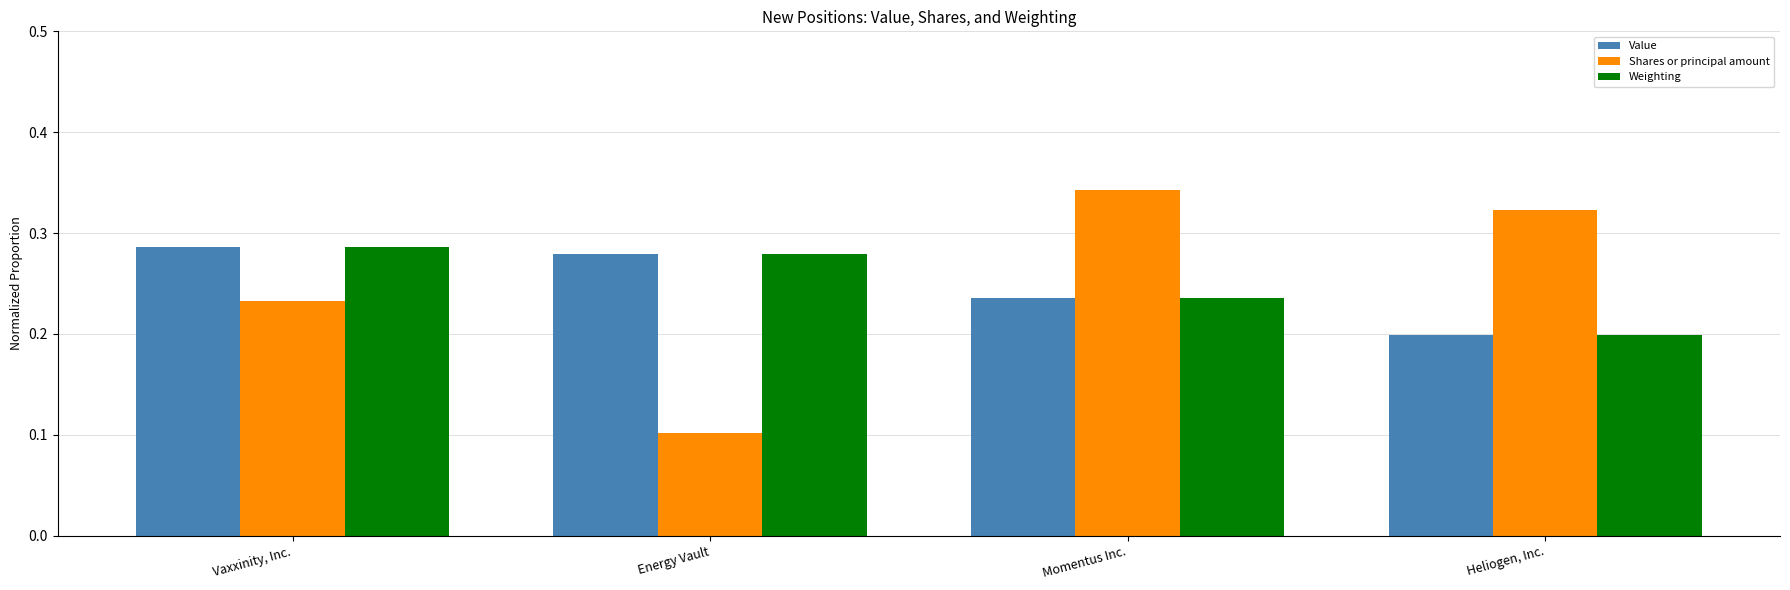

What is the sum of all Weighting values?

1.0